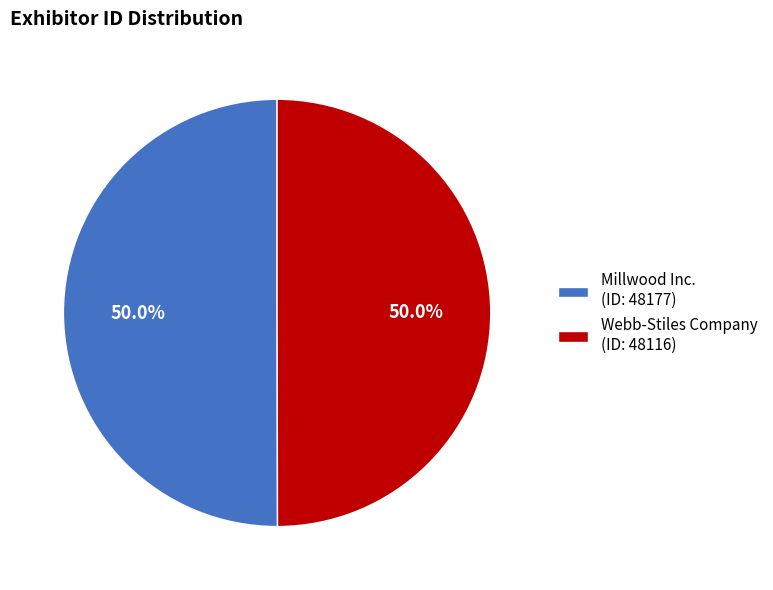

What is the ratio of the value at Millwood Inc. (ID: 48177) to the value at Webb-Stiles Company (ID: 48116)?

1.0